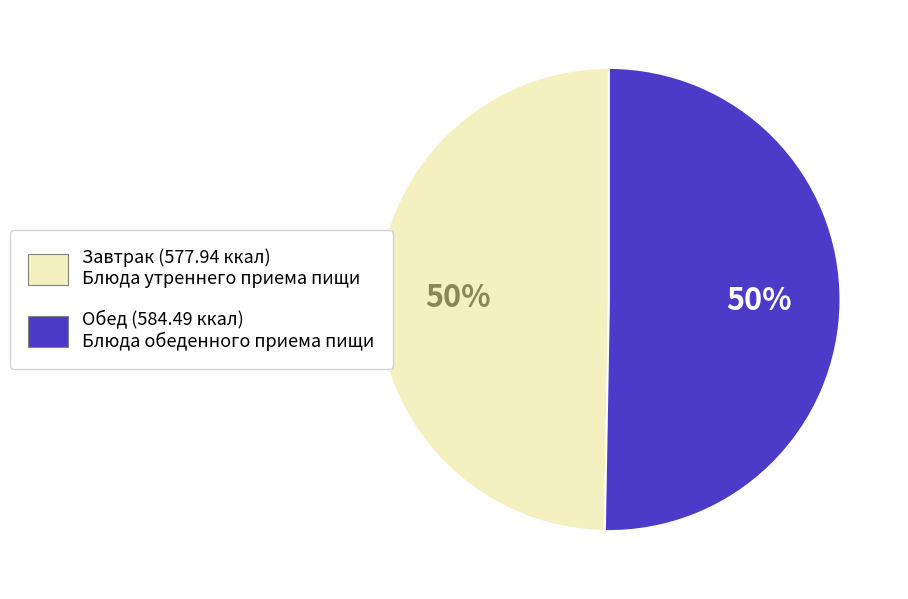

To the nearest percent, what percentage of the pie is Завтрак (577.94 ккал) Блюда утреннего приема пищи?

50%